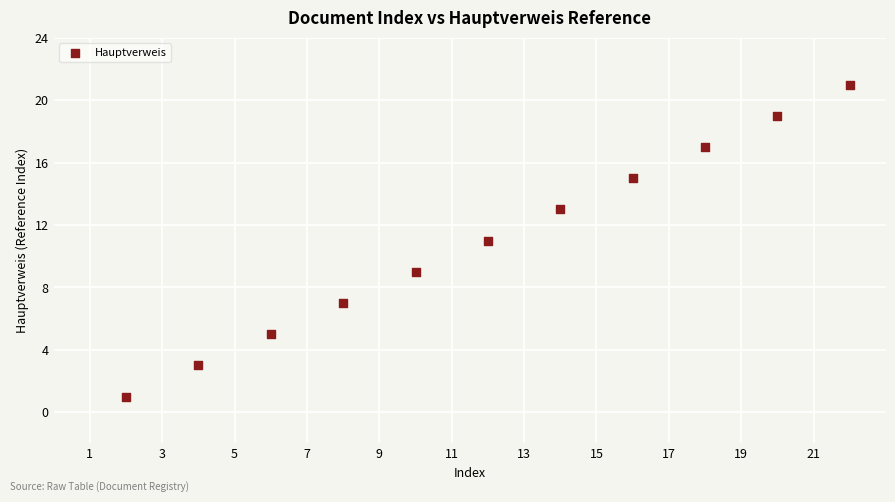

What is the average X value?

12